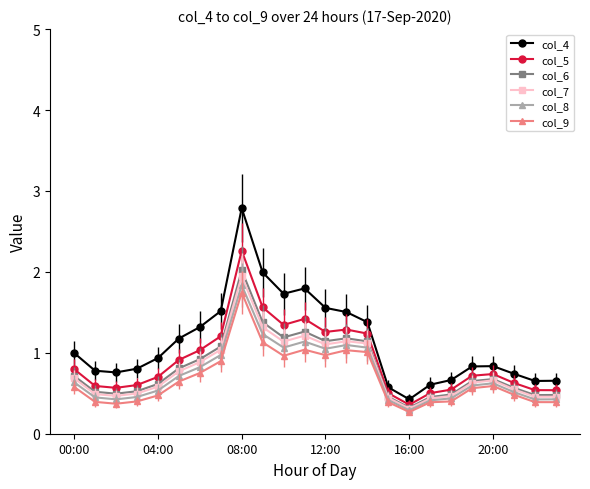

True or false: col_7 and col_5 cross at least once.

False